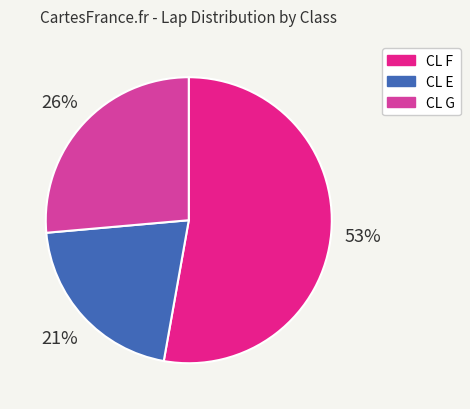

Between CL G and CL E, which is larger?

CL G